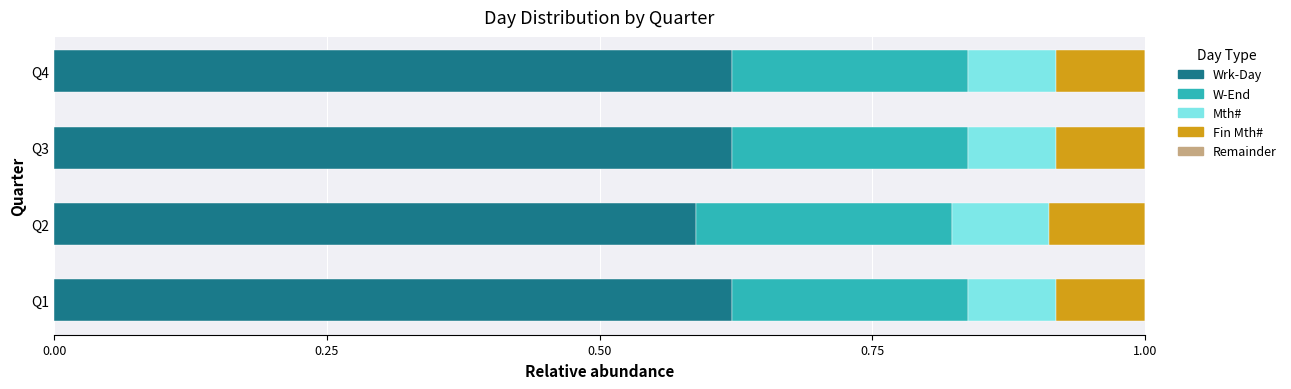

Is it true that Wrk-Day equals 0.1 at Q2?

False